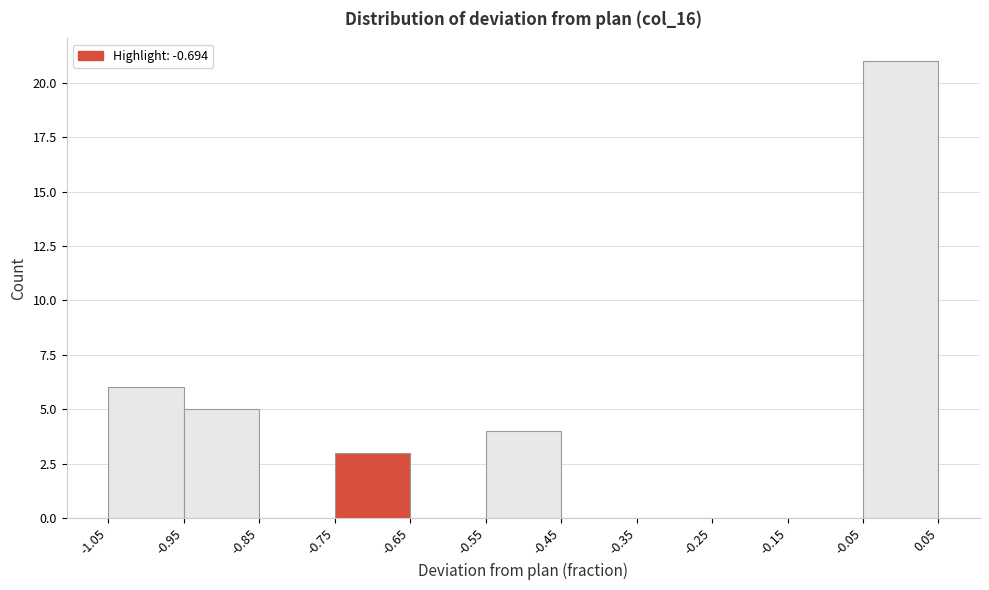

Which range on the x-axis has the tallest bar?

-0.05 to 0.05